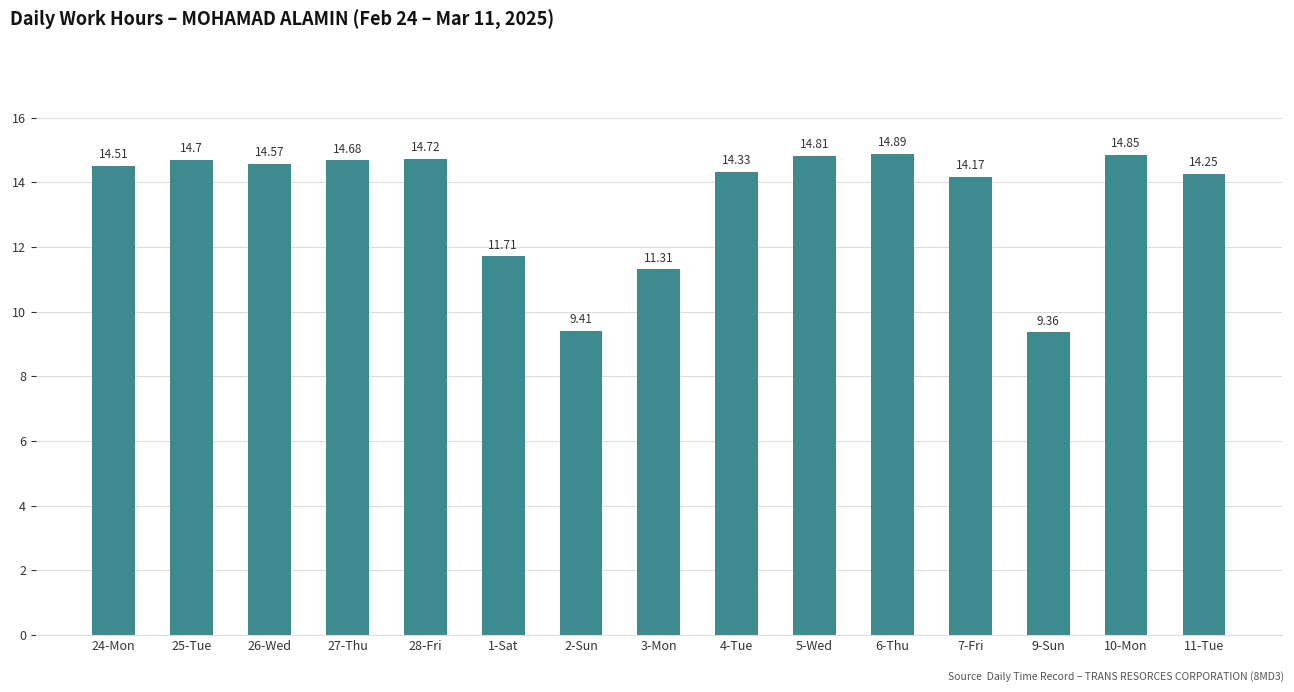

What is the difference between the maximum and minimum values?

5.5